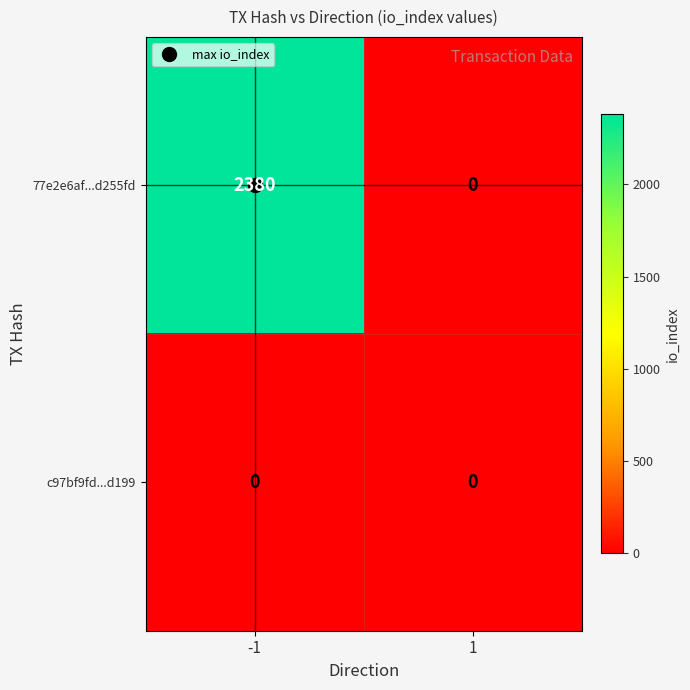

At how many categories does at least one series exceed 682?

1